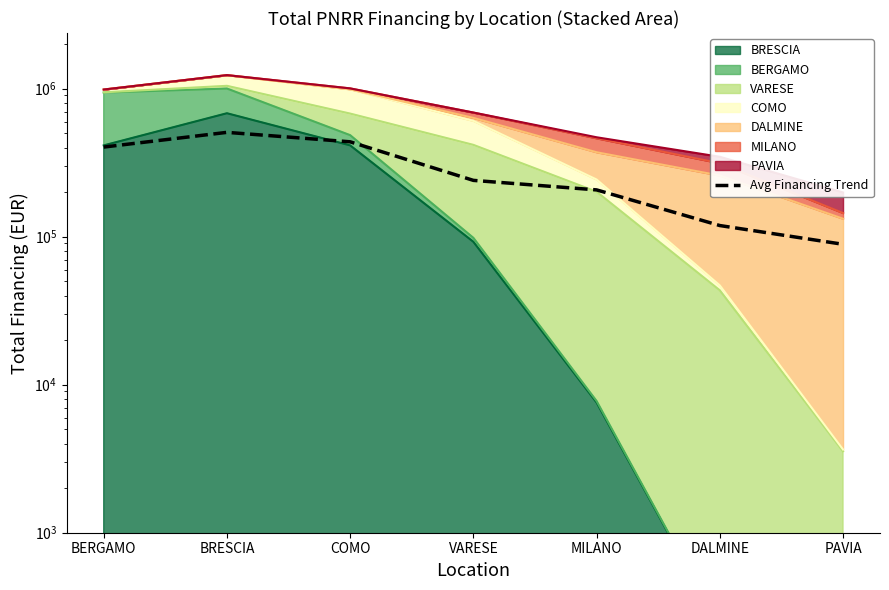

What is the approximate value at BRESCIA?

506938.3